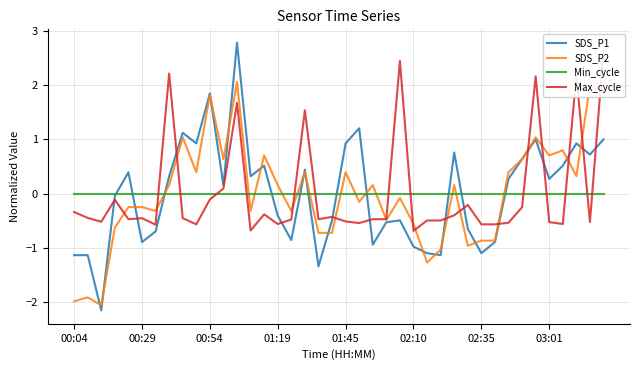

What are all the series names shown in the legend?

SDS_P1, SDS_P2, Min_cycle, Max_cycle